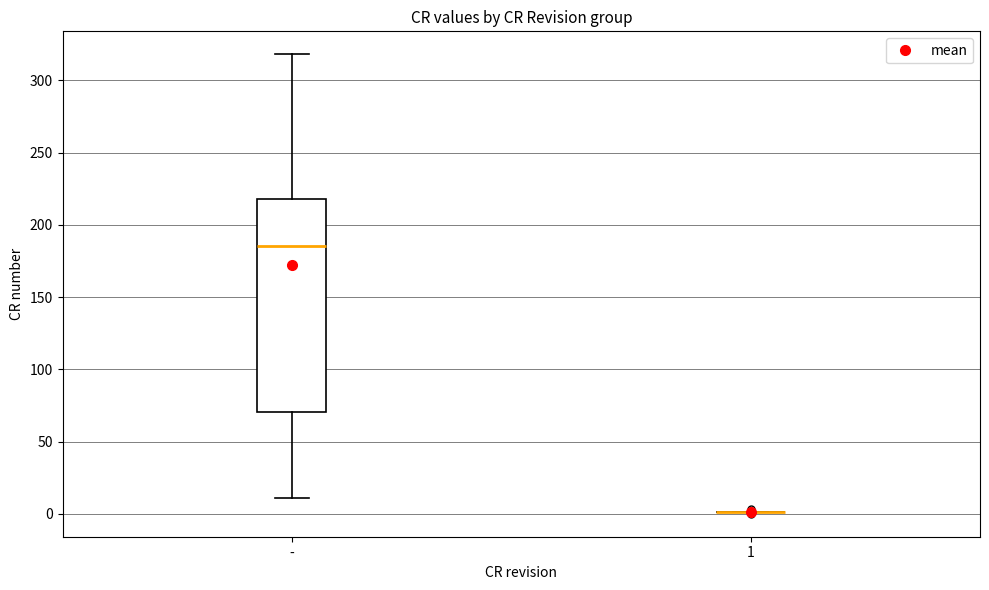

Which box is the tallest, from its lower edge to its upper edge?

-